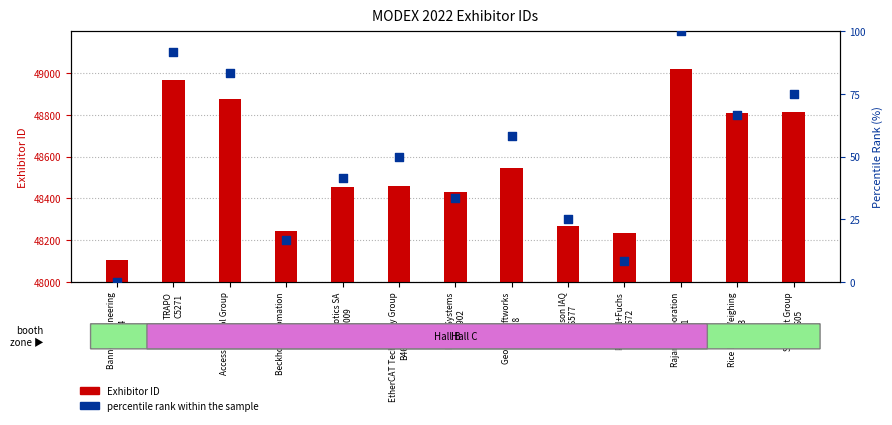

Which series reaches the minimum Y coordinate?

percentile rank within the sample